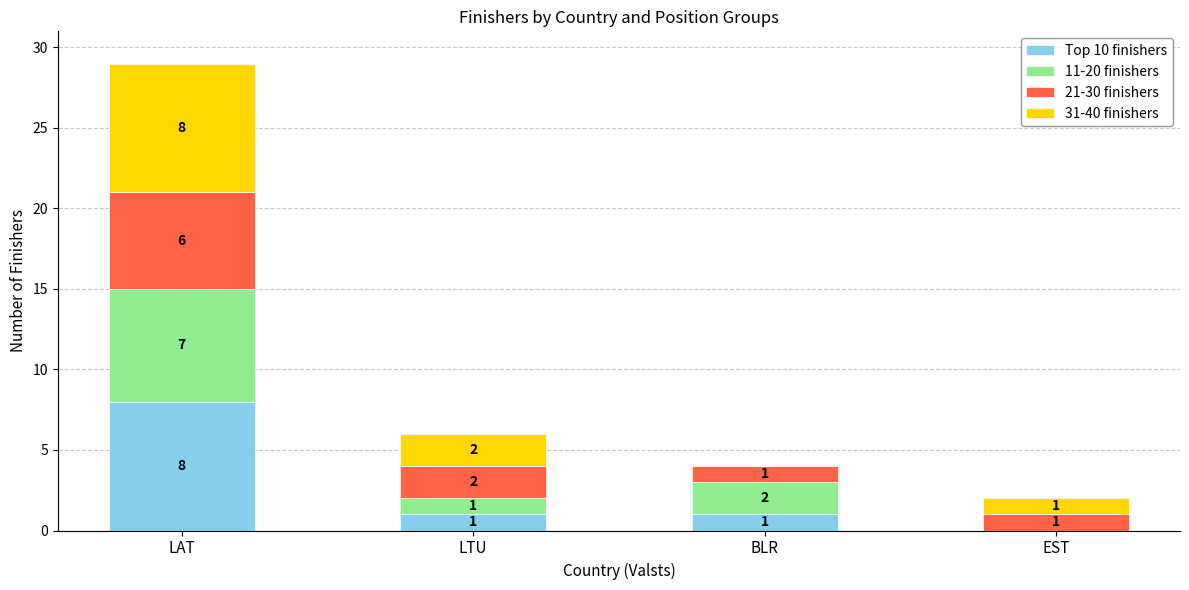

Where does the Top 10 finishers series first go above 1?

LAT